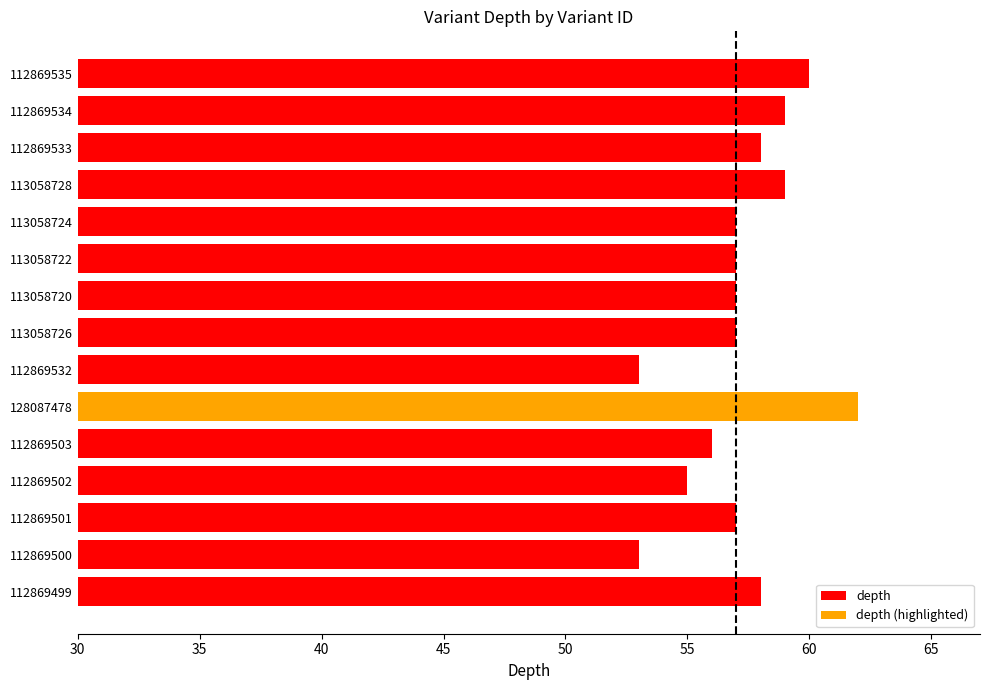

Is it true that the value at 113058724 is 86?

False